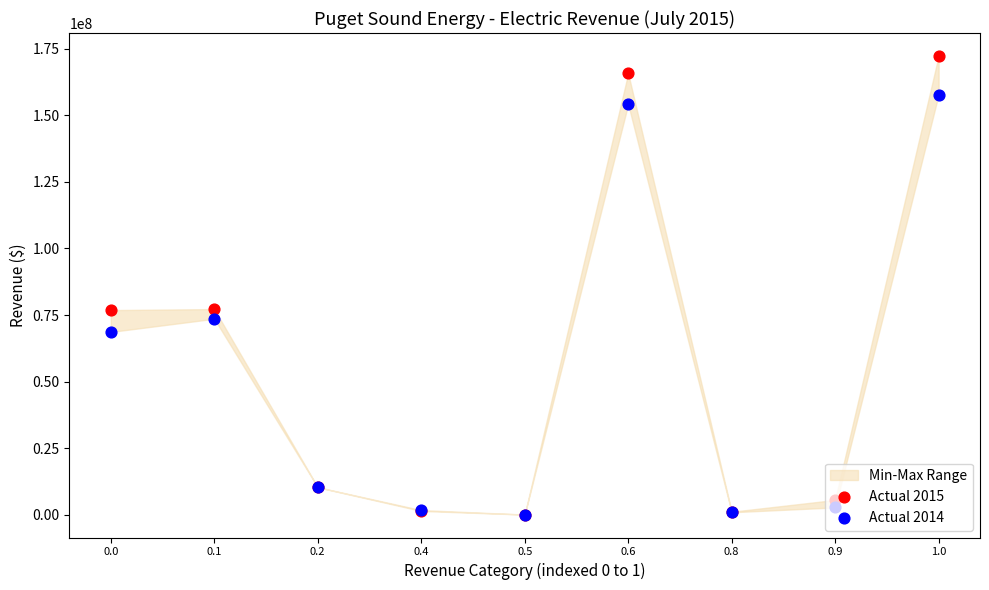

Which series has the largest total across all categories?

Actual 2015